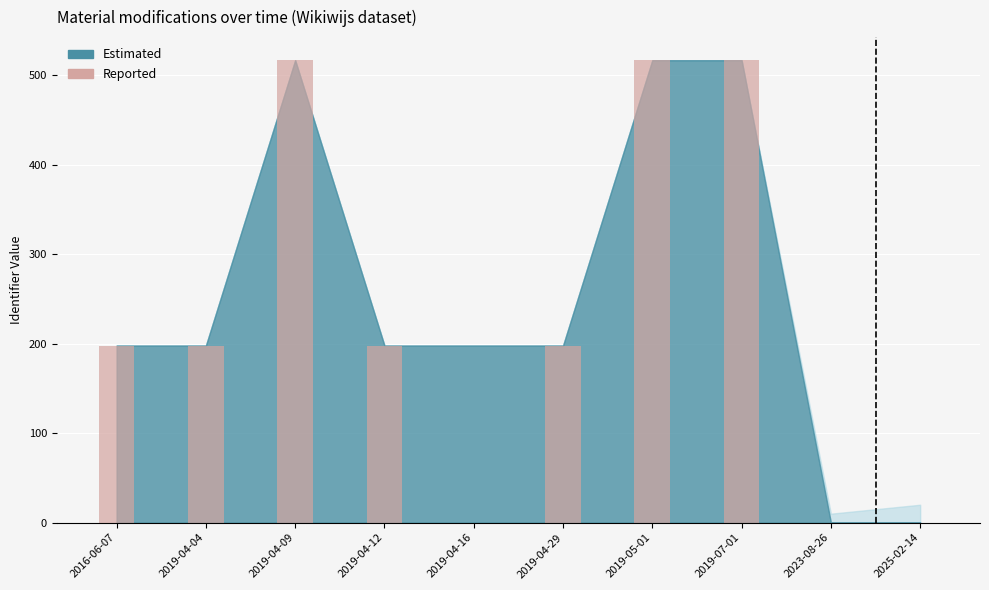

How many categories are shown in the chart?

10